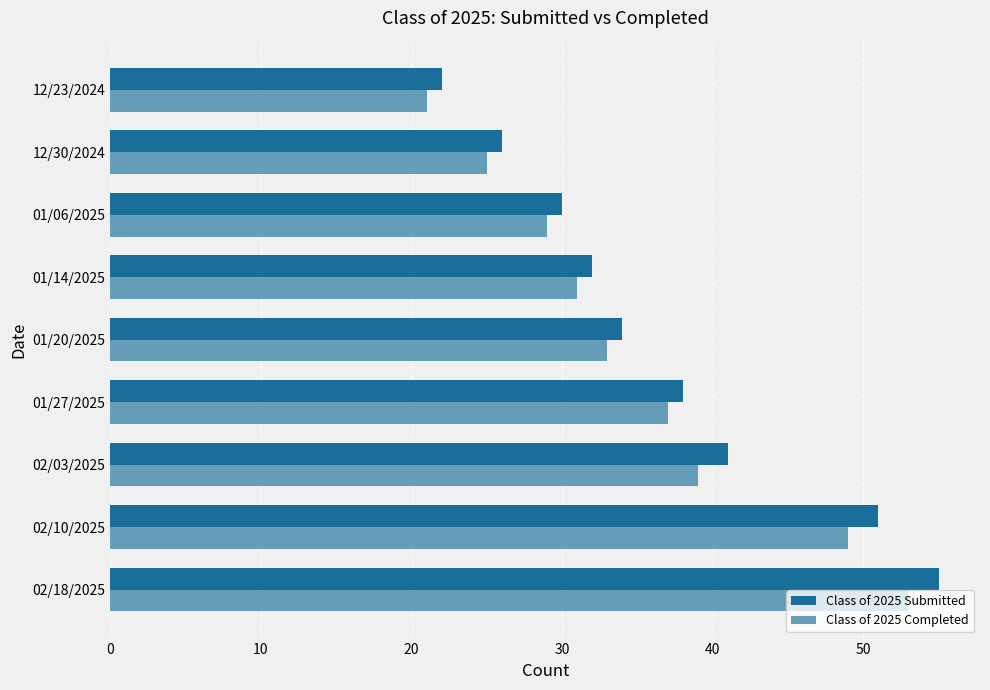

How many values in the Class of 2025 Completed series are below 33?

4